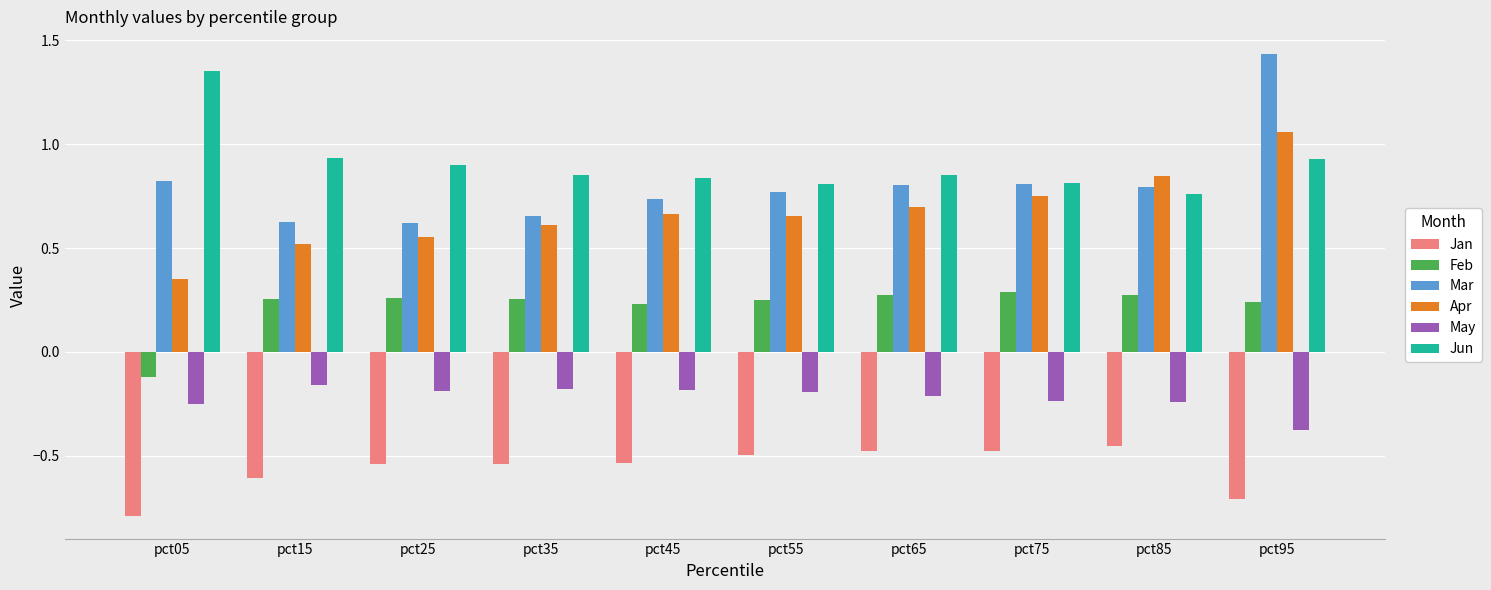

True or false: Jan has a value of -0.5 at pct85.

True